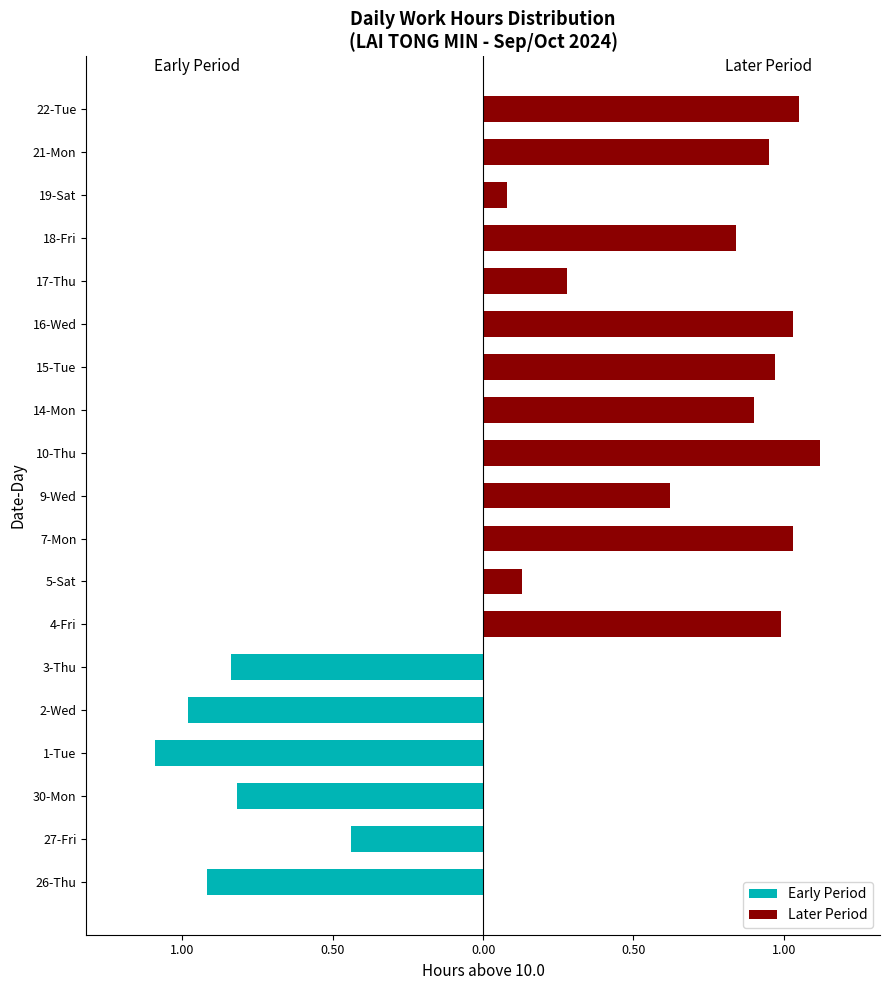

Which series has the largest range (max minus min)?

Later Period